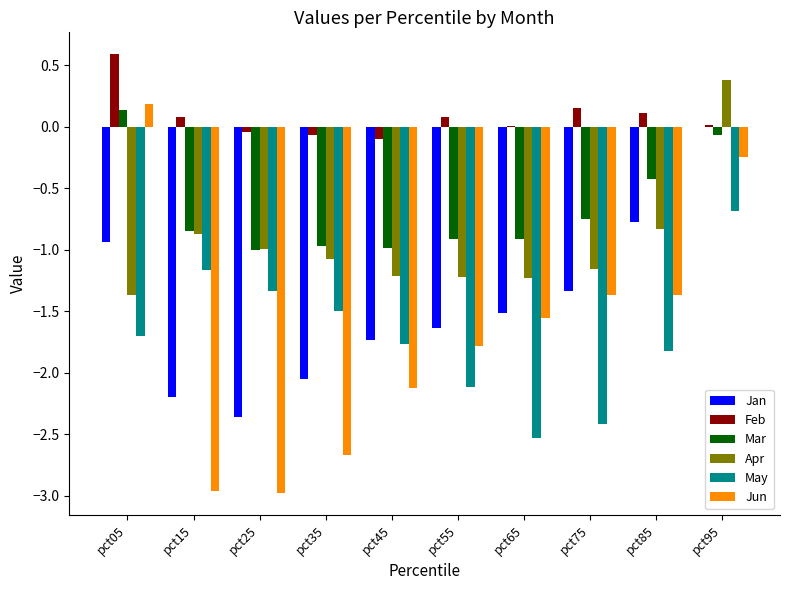

How many groups of bars are there?

10